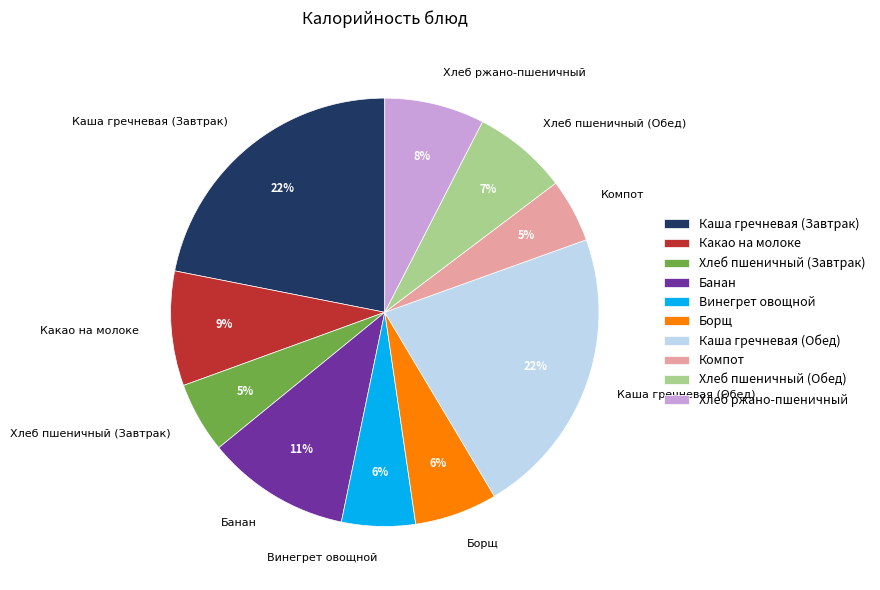

Do Хлеб ржано-пшеничный and Каша гречневая (Обед) together represent more than half of the pie?

No